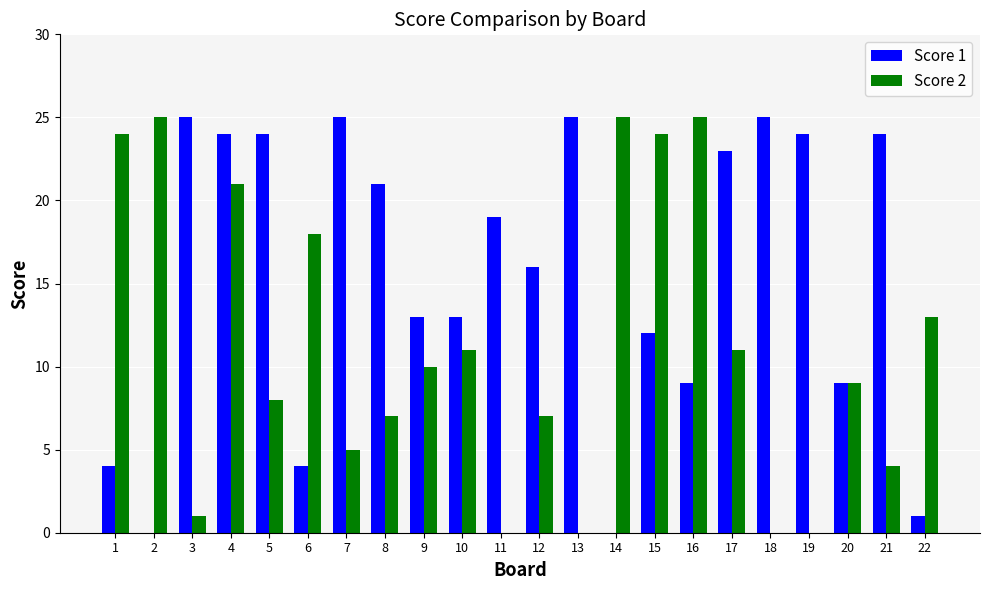

Where does the Score 2 series first go above 10?

1